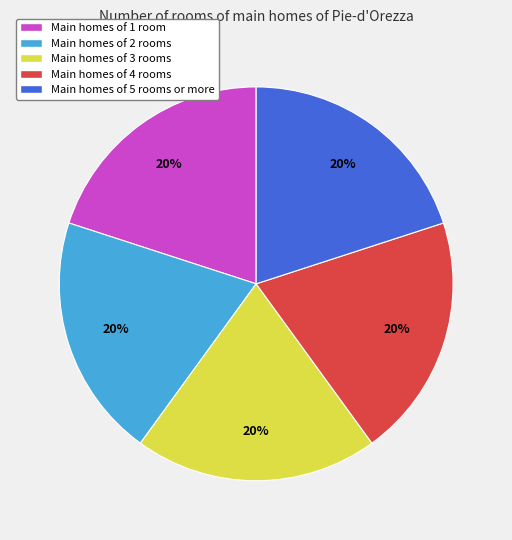

How many segments does this pie chart have?

5